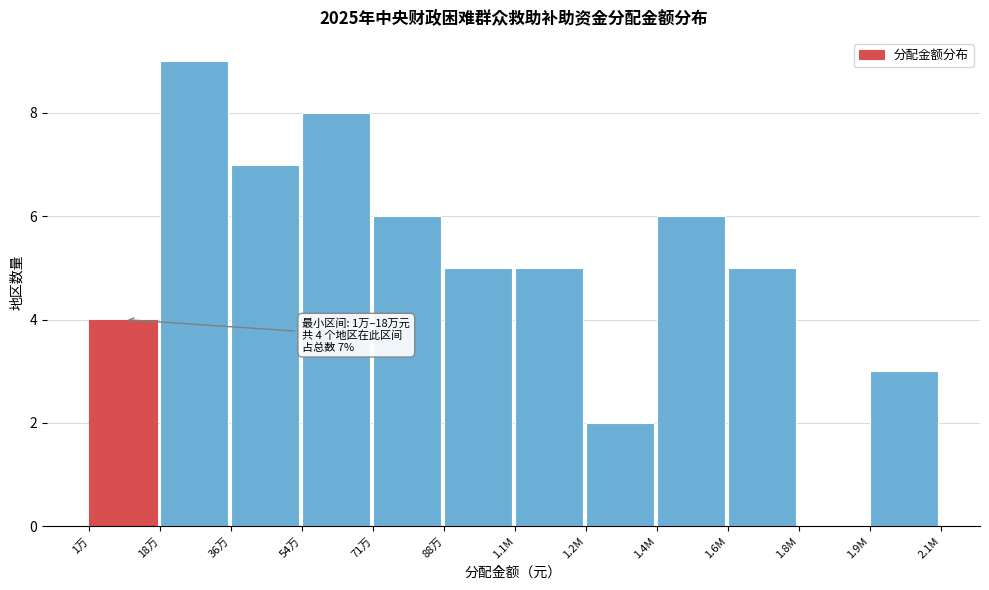

Reading right to left, list all the values displayed in this chart.

1.9M=3	1.8M=0	1.6M=5	1.4M=6	1.2M=2	1.1M=5	88万=5	71万=6	54万=8	36万=7	18万=9	1万=4